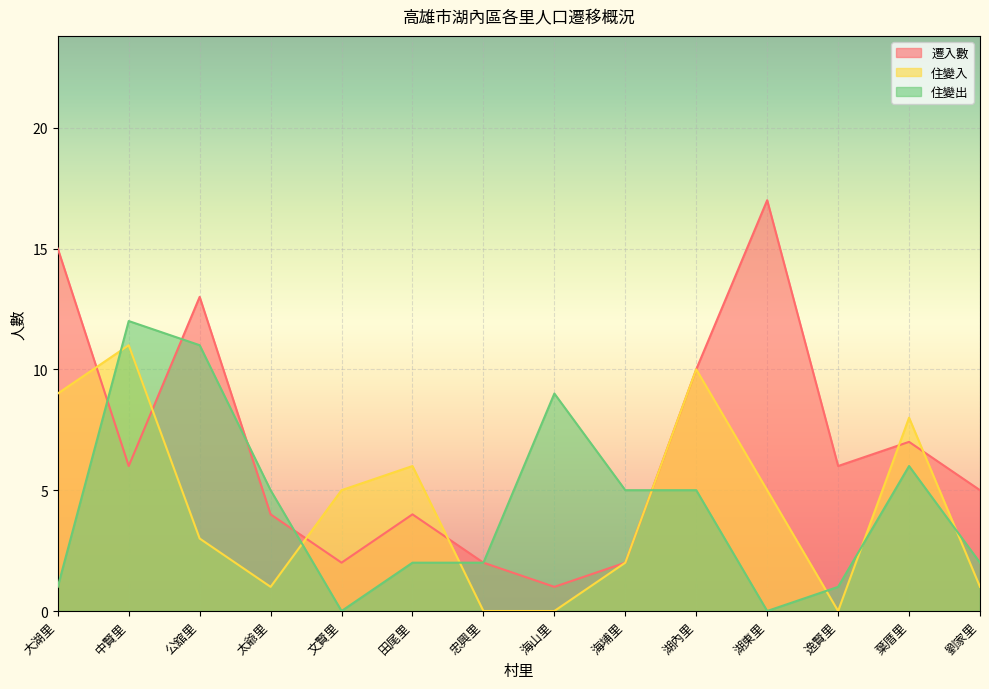

How many values in the 住變出 series exceed 5?

4